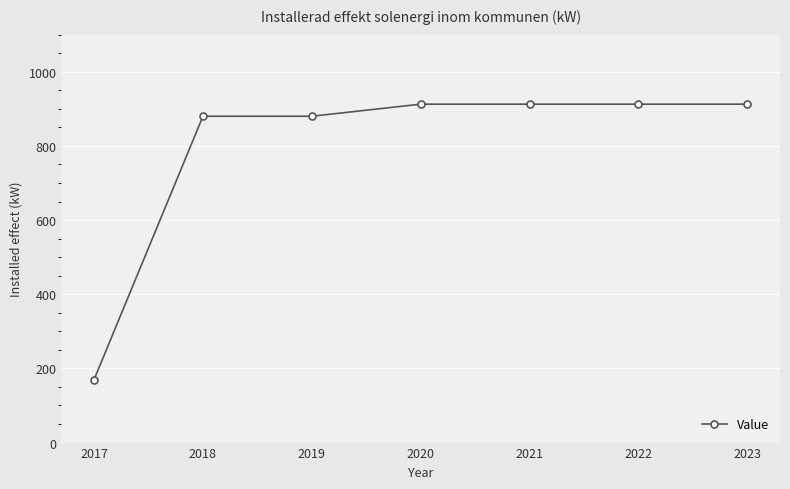

True or false: the data shows 264.3 at 2017.

False